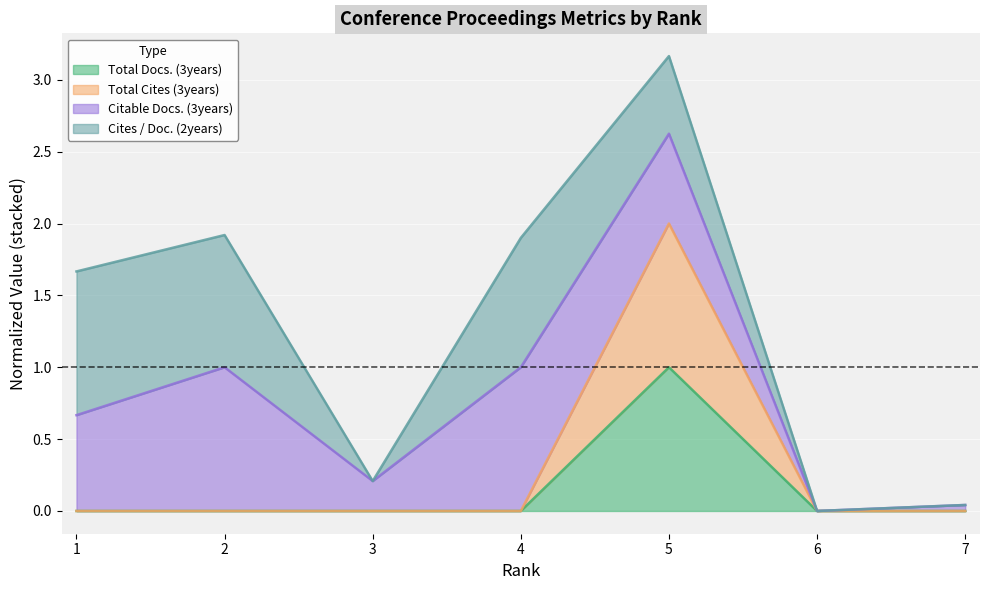

Which label corresponds to the smallest value in the chart?

1